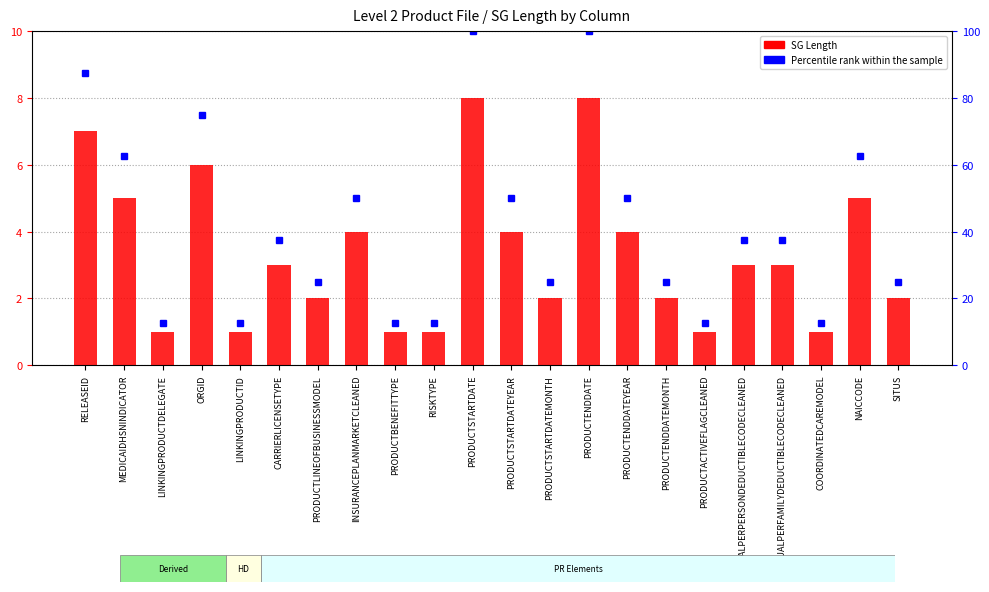

What is the difference between the highest and lowest values at LINKINGPRODUCTDELEGATE?

11.5